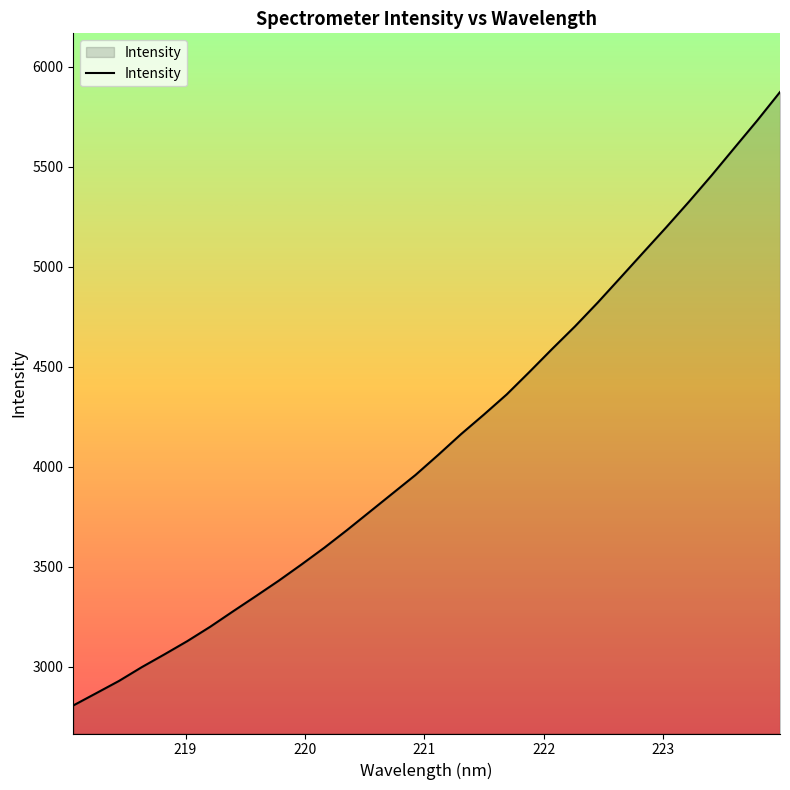

What is the smallest value displayed?

2805.5